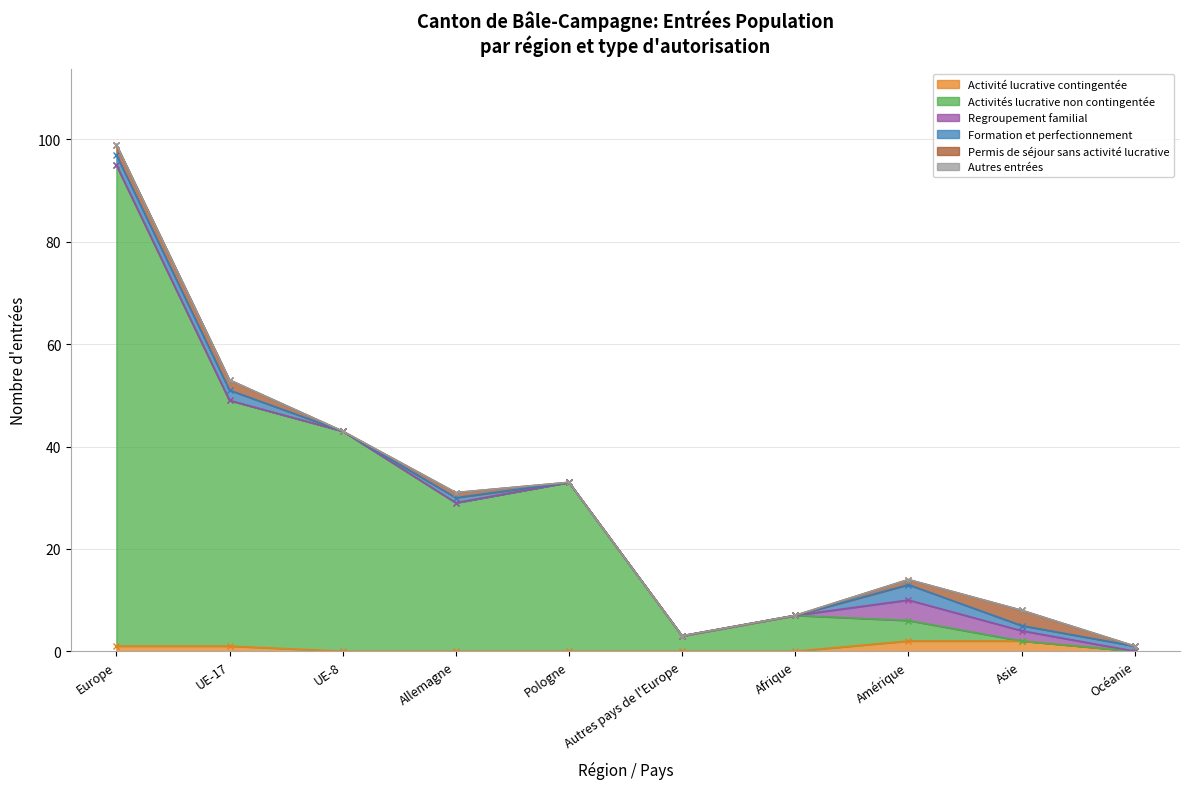

After their last crossing, which series has the higher values: Activité lucrative contingentée or Formation et perfectionnement?

Formation et perfectionnement